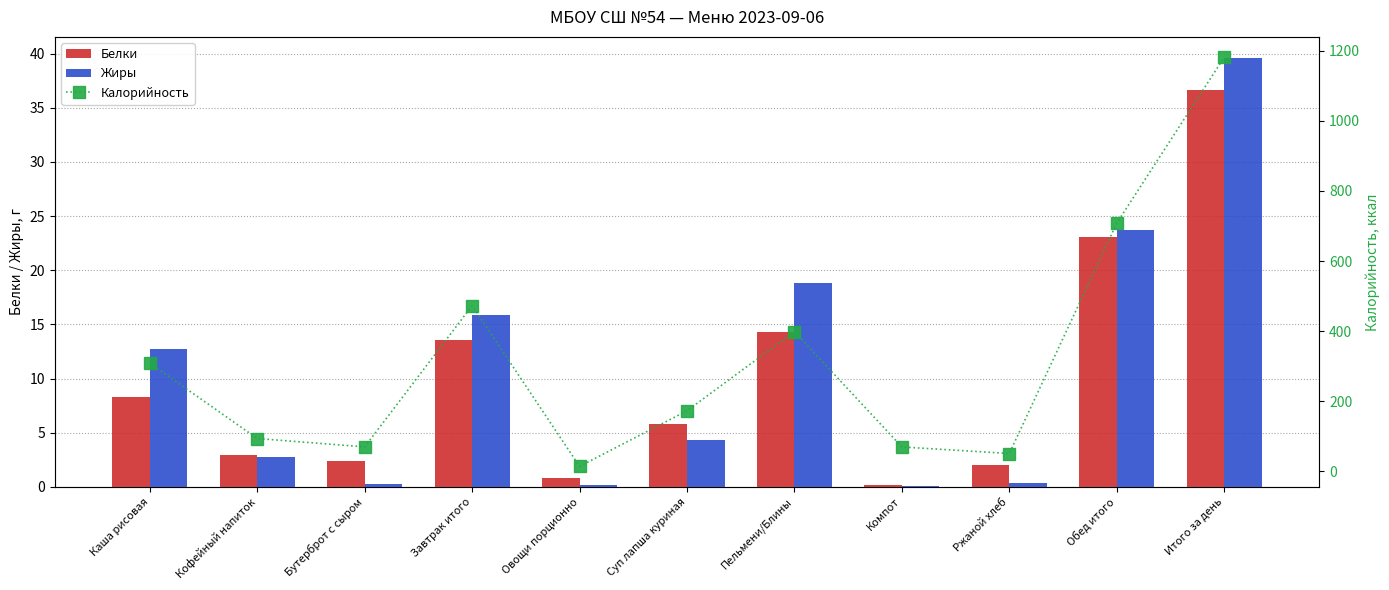

Which label corresponds to the largest value in the chart?

Итого за день